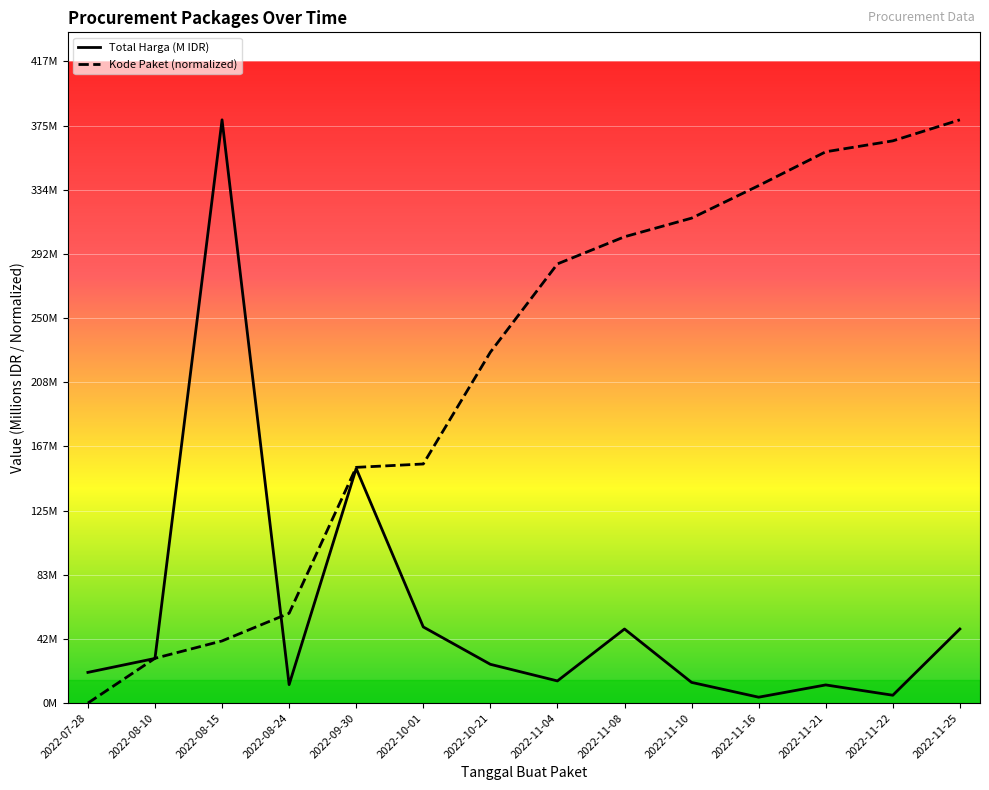

Is the value of Total Harga (M IDR) at 2022-11-21 greater than the value of Kode Paket (normalized) at 2022-09-30?

No